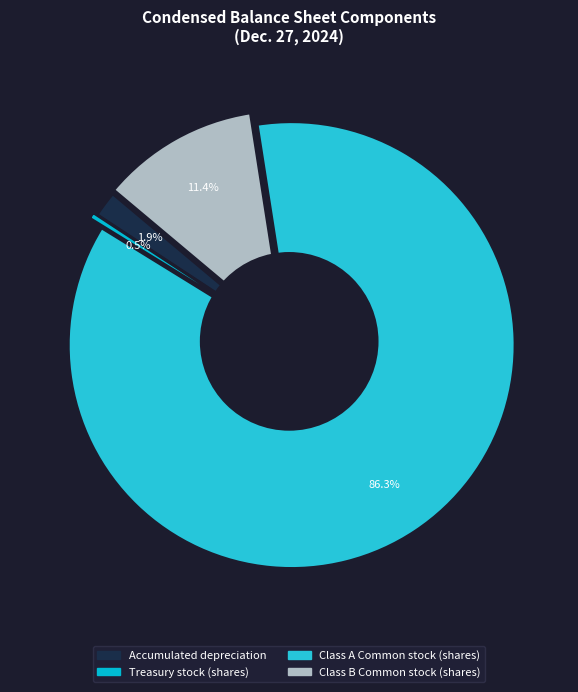

To the nearest percent, what is the combined percentage of Class A Common stock (shares) and Treasury stock (shares)?

87%